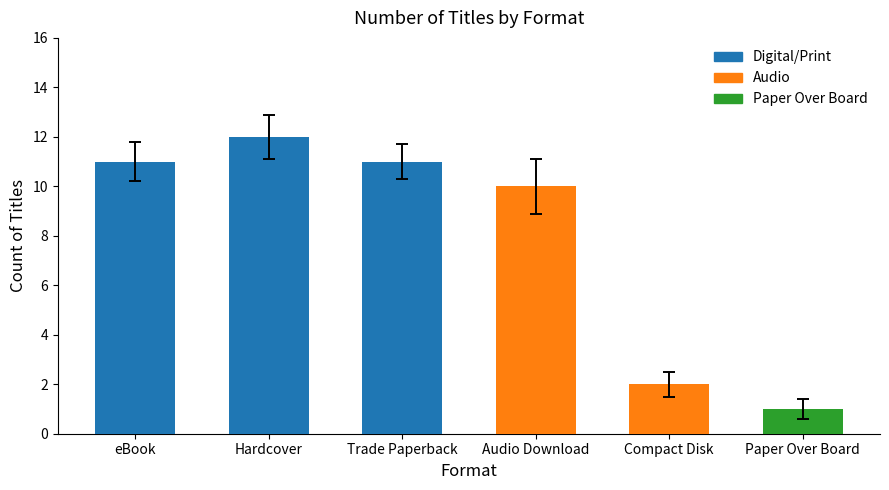

What is the label of the 3rd bar from the left?

Trade Paperback